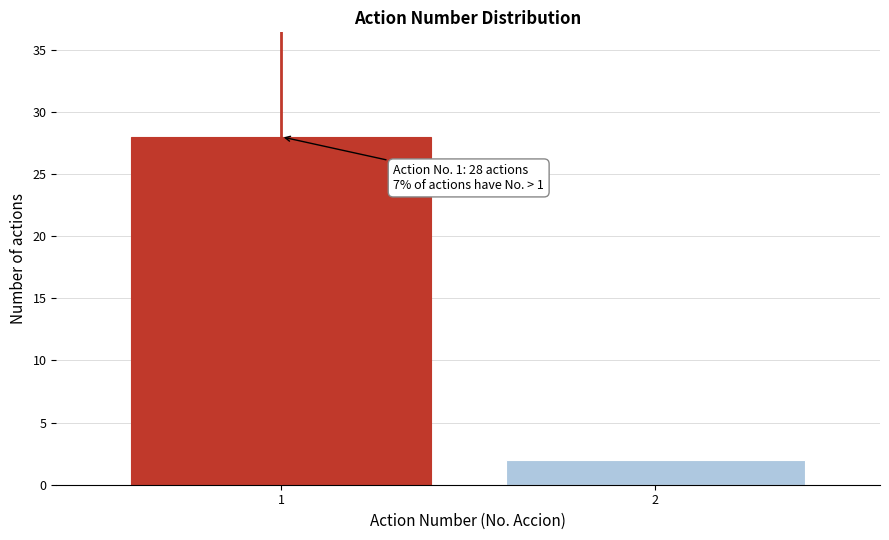

Reading right to left, what are all the values shown in this chart?

2	28